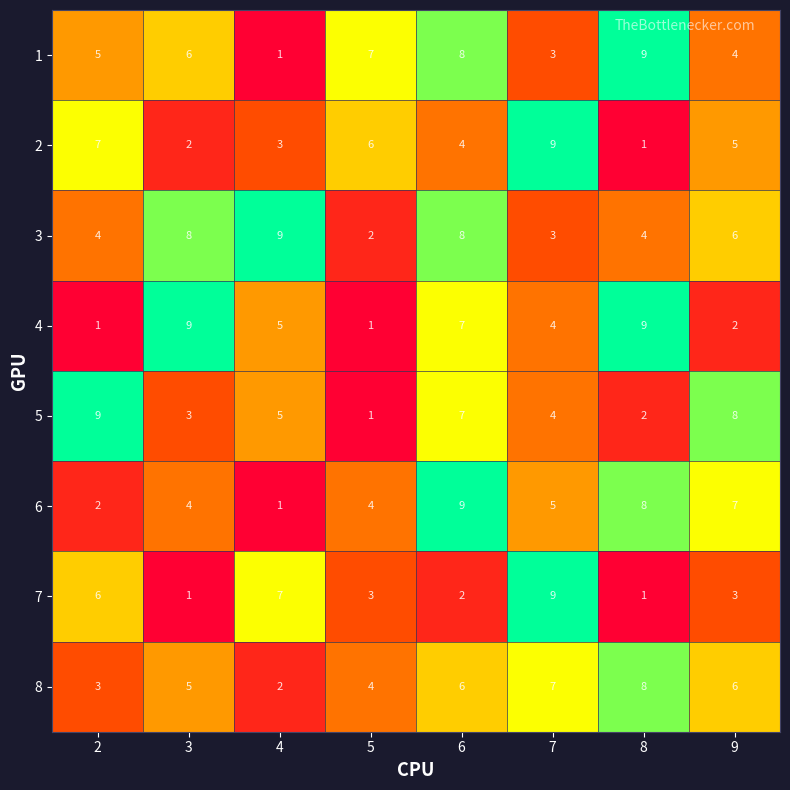

What is the difference between the maximum and second lowest values in the 1 series?

6